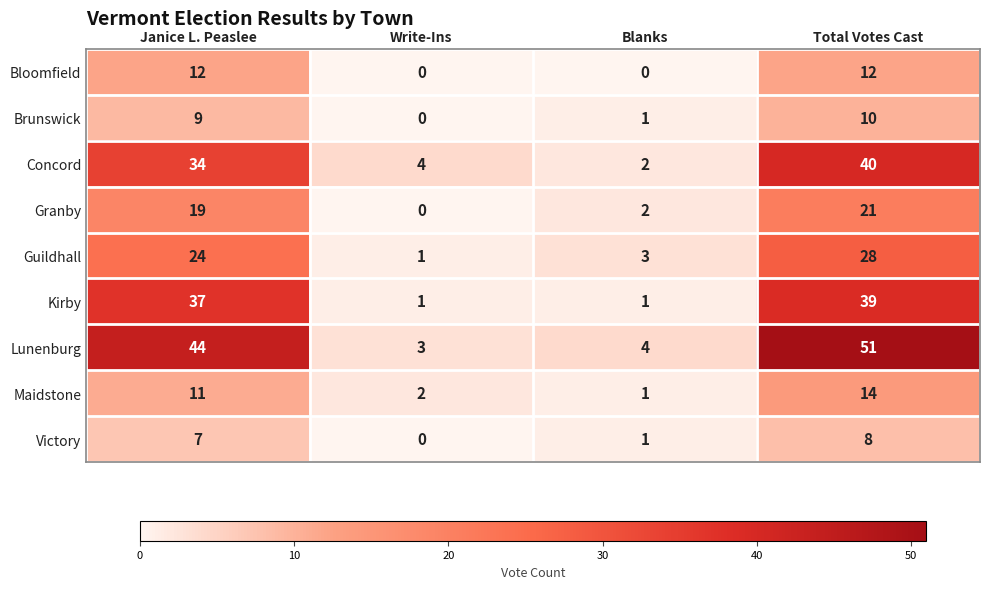

Rank the series by their maximum value, from highest to lowest.

Lunenburg, Concord, Kirby, Guildhall, Granby, Maidstone, Bloomfield, Brunswick, Victory